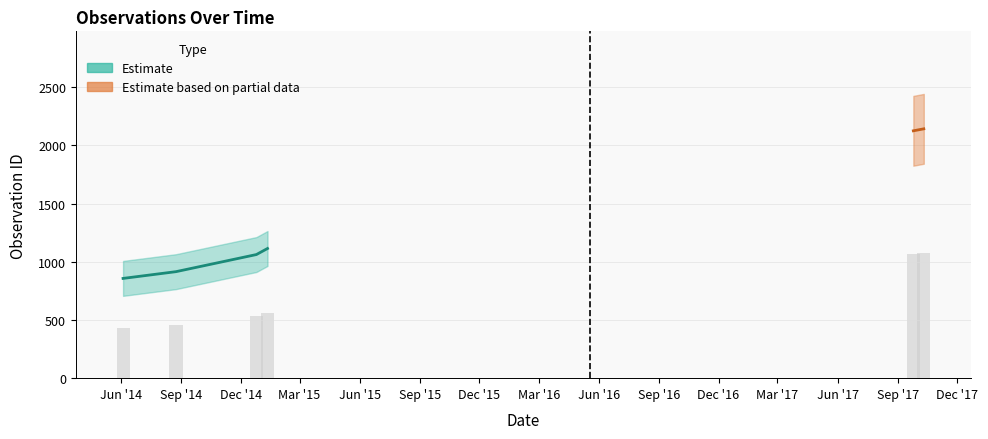

What is the change in value from 2015-01-11 to 2017-10-11?

+1028